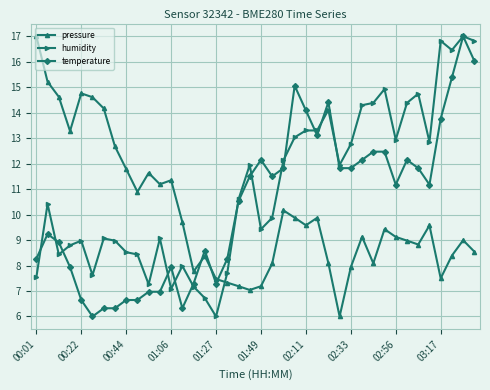

True or false: temperature and humidity cross at least once.

True